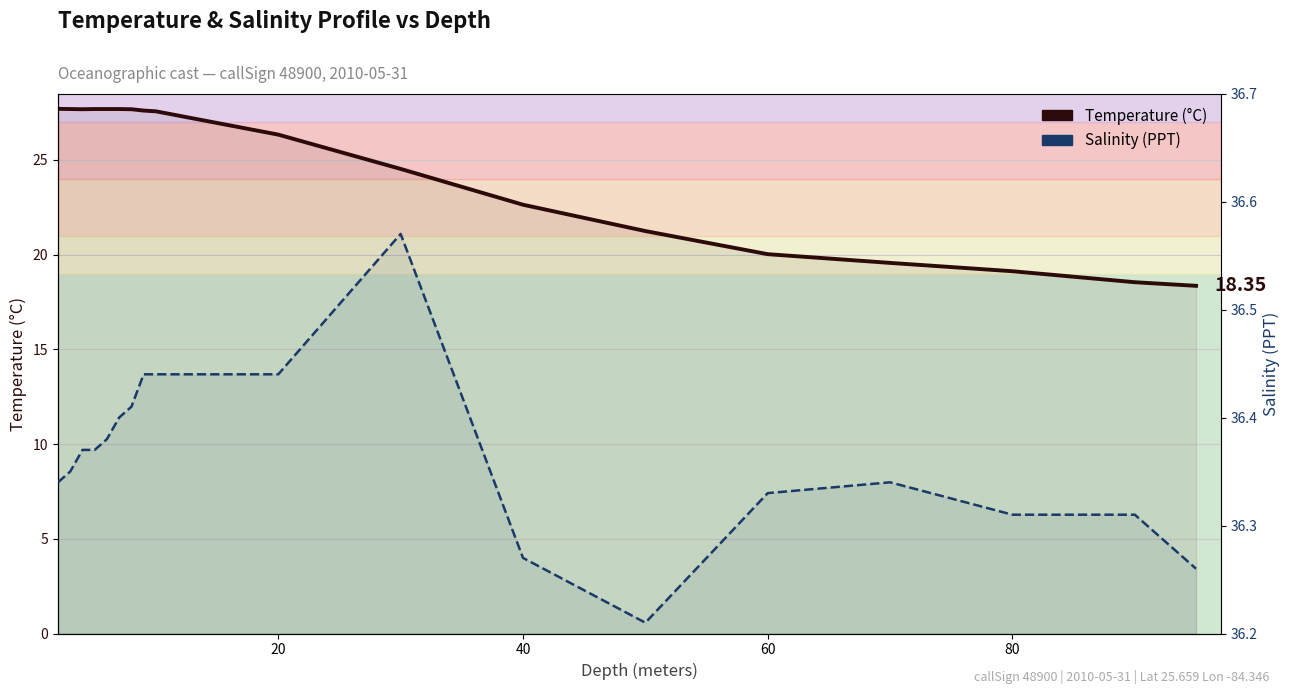

True or false: Salinity (PPT) and Temperature (°C) cross at least once.

False